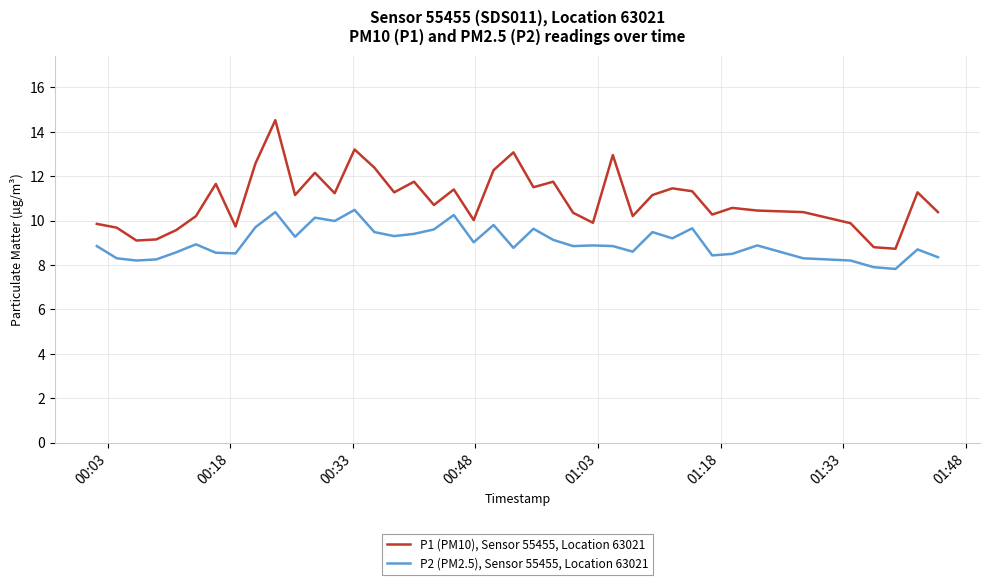

True or false: P1 (PM10), Sensor 55455, Location 63021 and P2 (PM2.5), Sensor 55455, Location 63021 cross at least once.

False